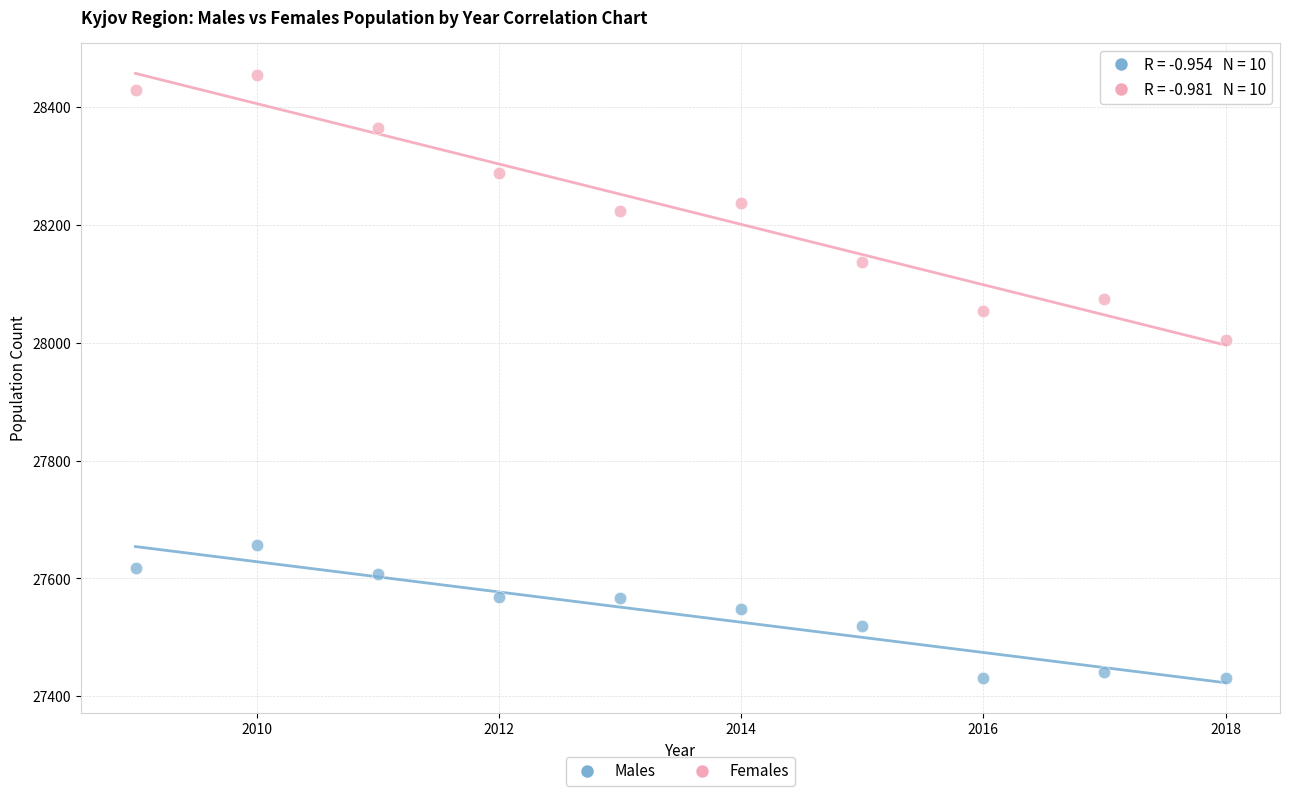

Across all series, what Y value is closest to 27942?

28005